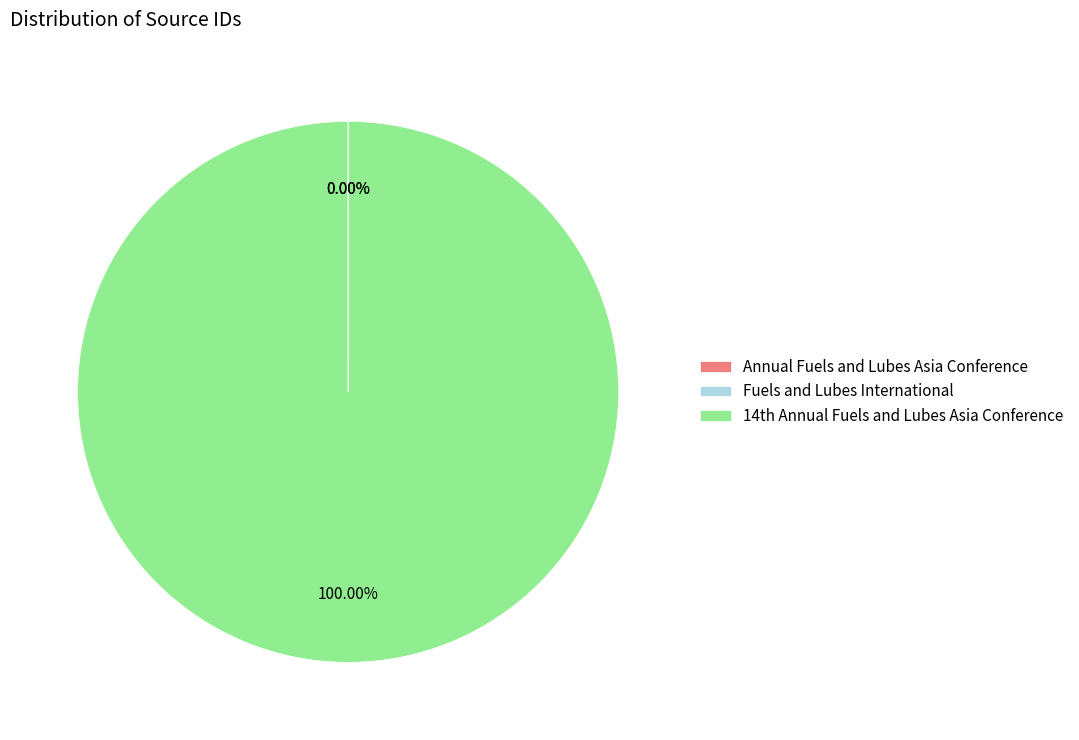

Does any single category account for the majority?

Yes